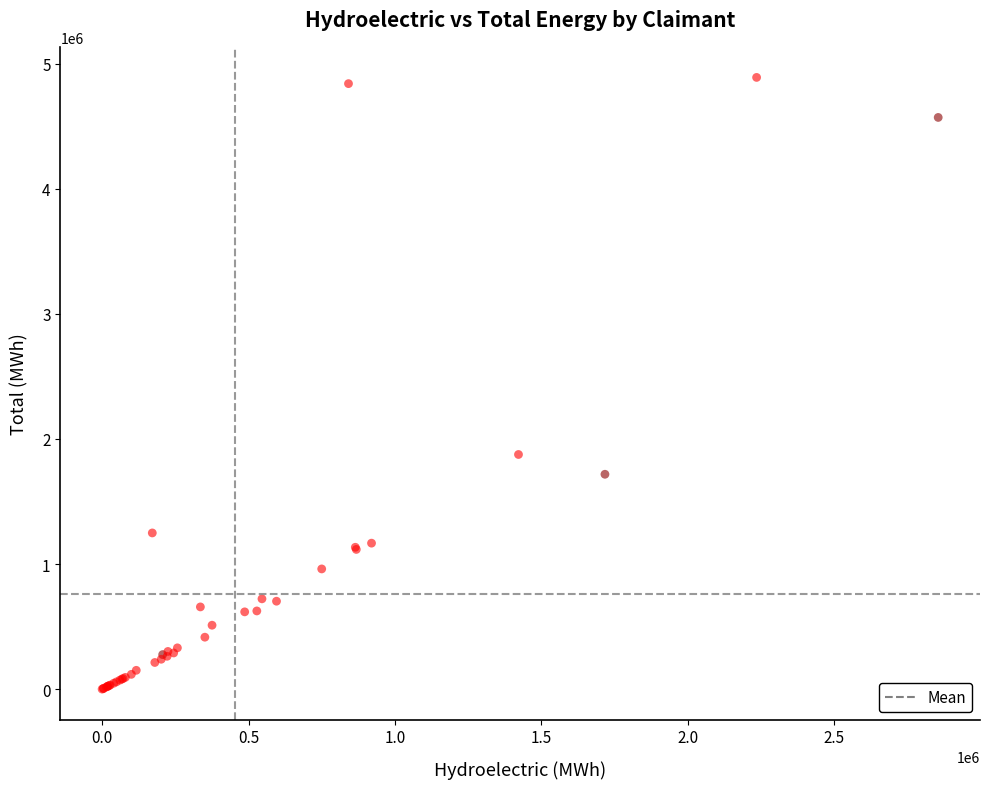

What Y value in the scatter plot is closest to 2445573?

1876119